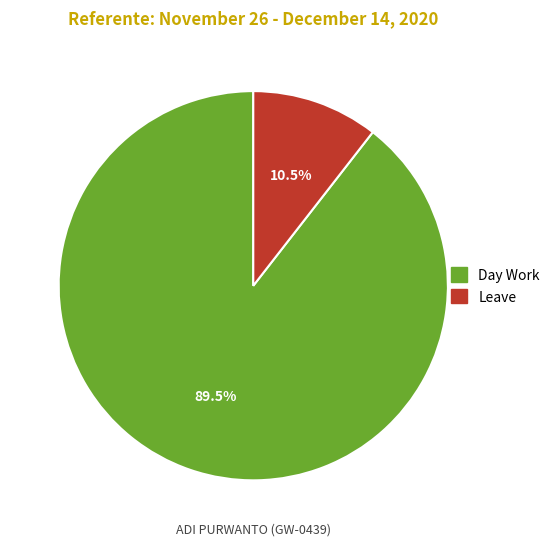

To the nearest percent, what is the difference between the largest and smallest slice percentages?

79%